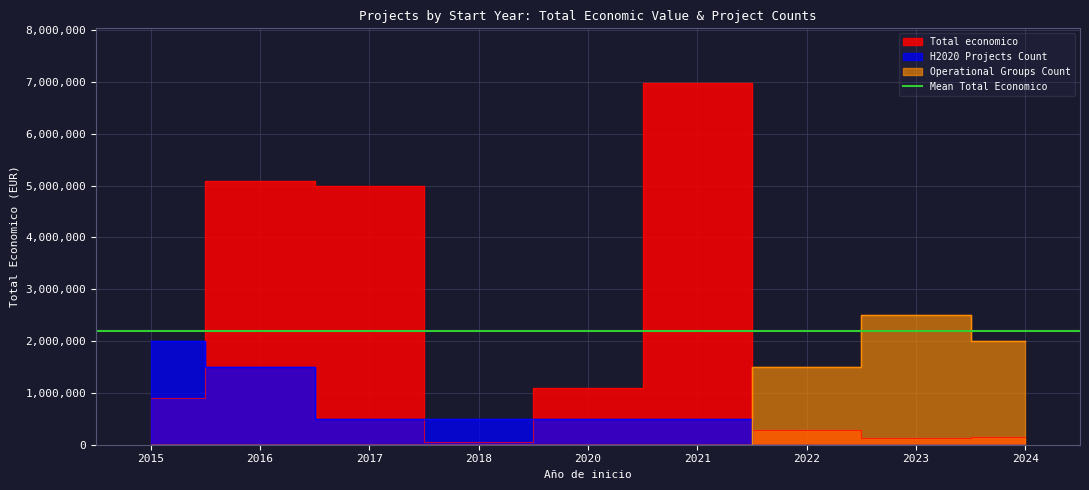

After their last crossing, which series has the higher values: Total economico or Operational Groups Count?

Operational Groups Count